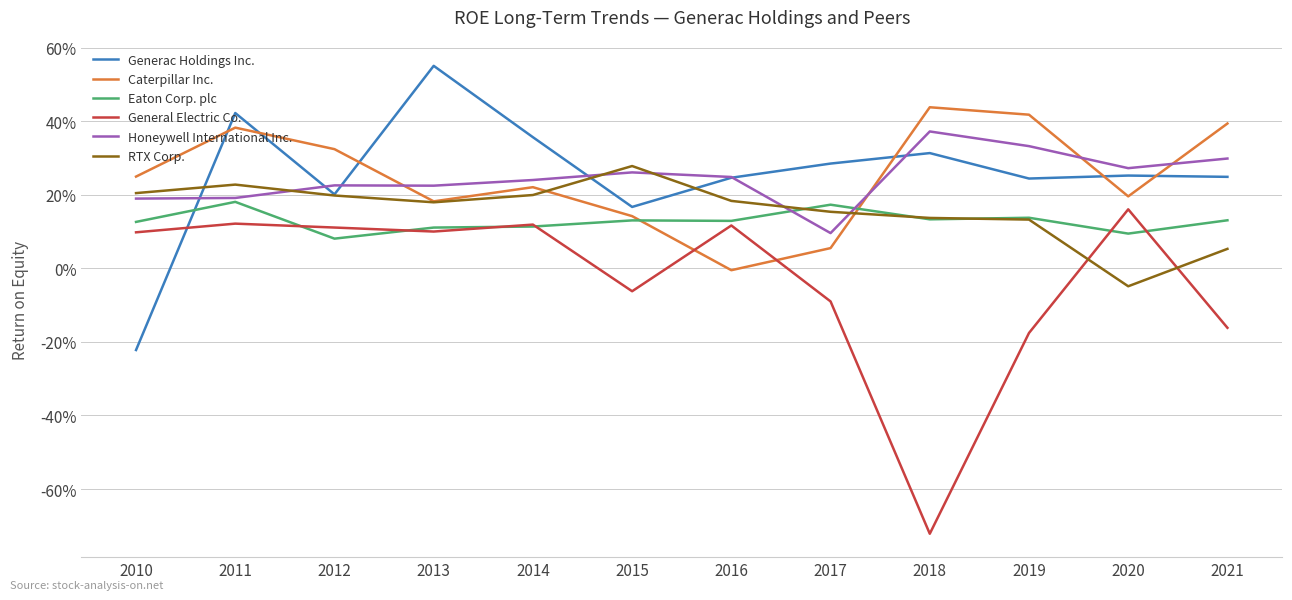

The value of Generac Holdings Inc. at 2017 is 0.4. True or false?

False